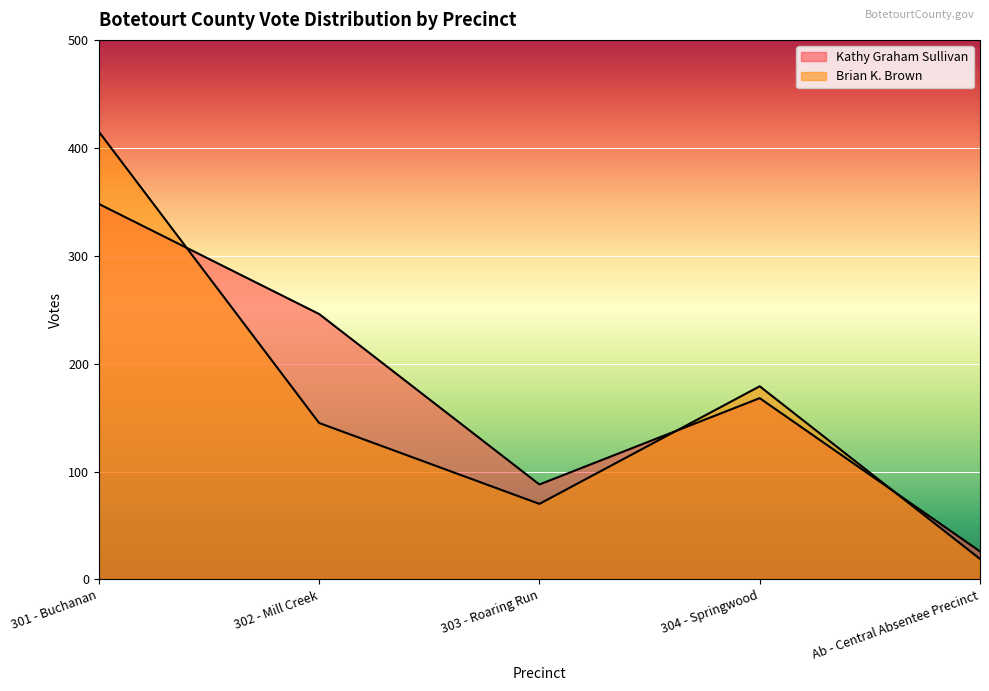

What is the sum of all Brian K. Brown values?

828